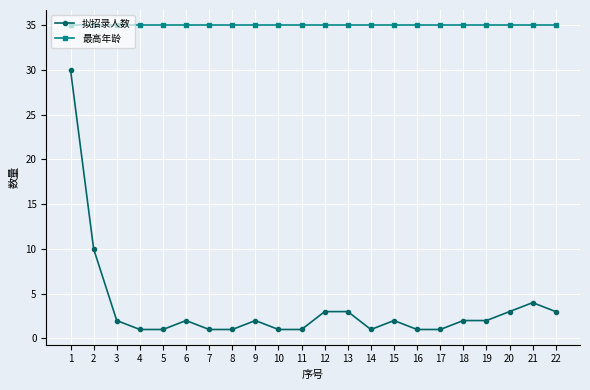

The 最高年龄 series shows 35 at 10. True or false?

True